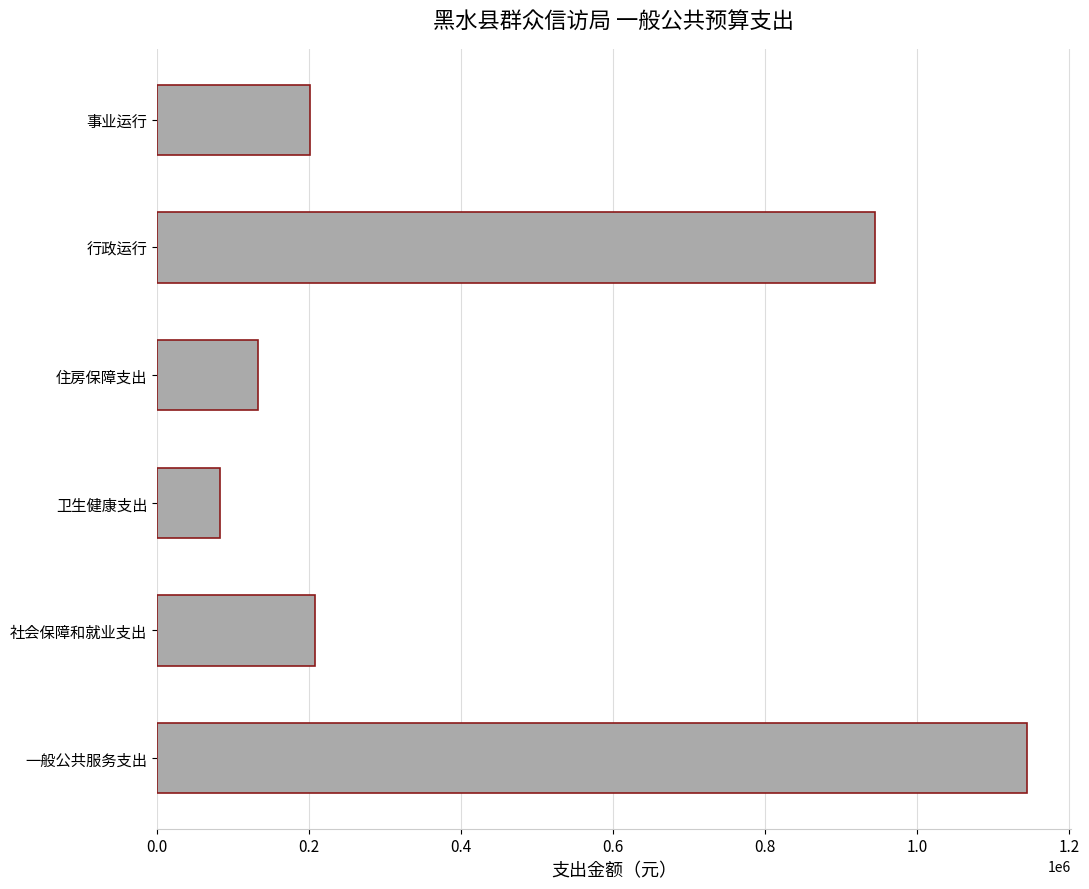

Between 一般公共服务支出 and 卫生健康支出, which is larger?

一般公共服务支出